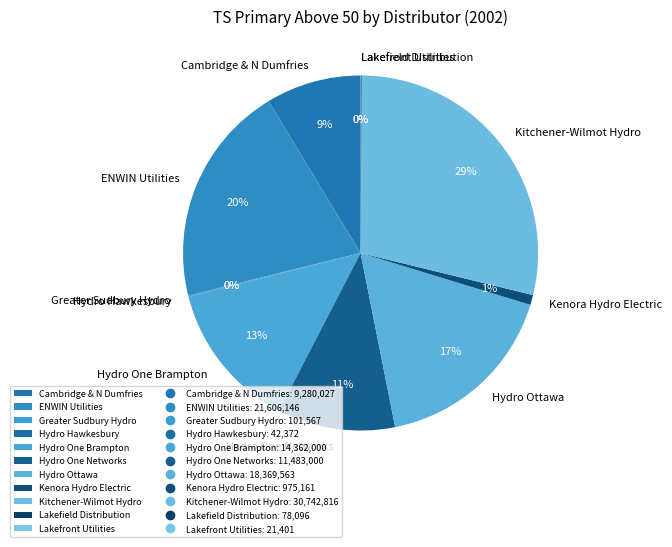

Which category has the biggest portion of the pie?

Kitchener-Wilmot Hydro